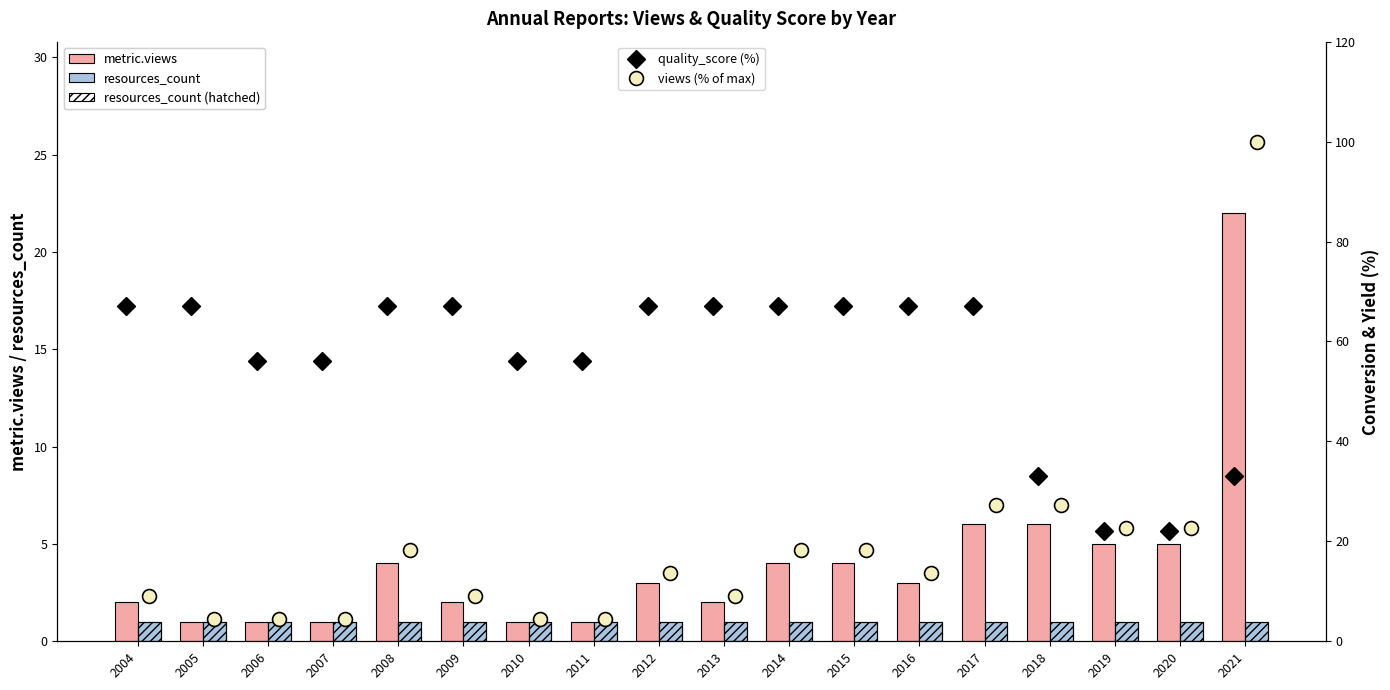

Which category has the highest value across all series?

2021